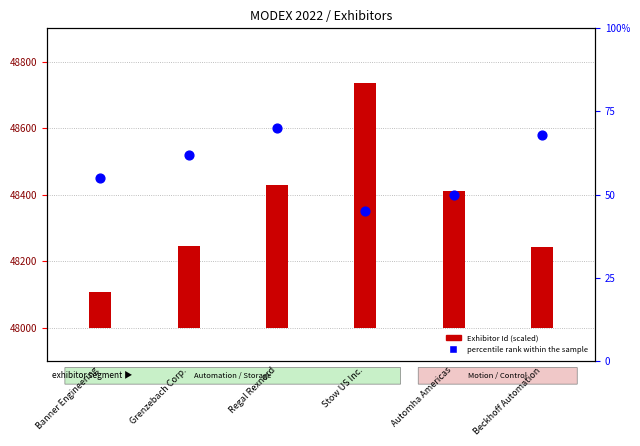

Which series has the largest total across all categories?

Exhibitor Id (scaled)